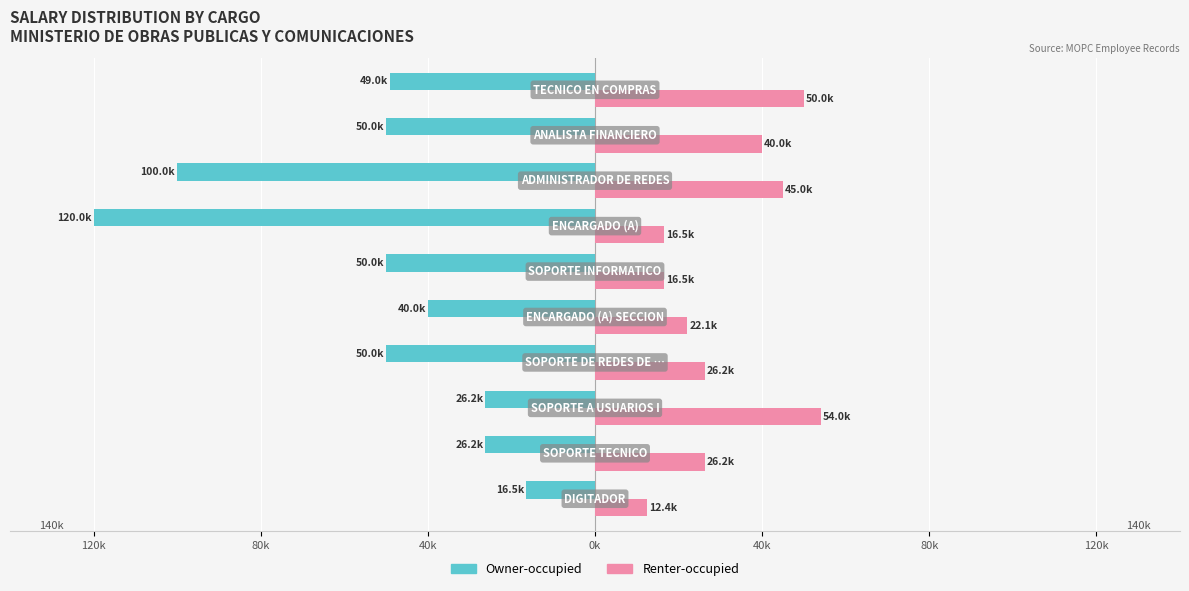

What are all the series names shown in the legend?

Owner-occupied, Renter-occupied